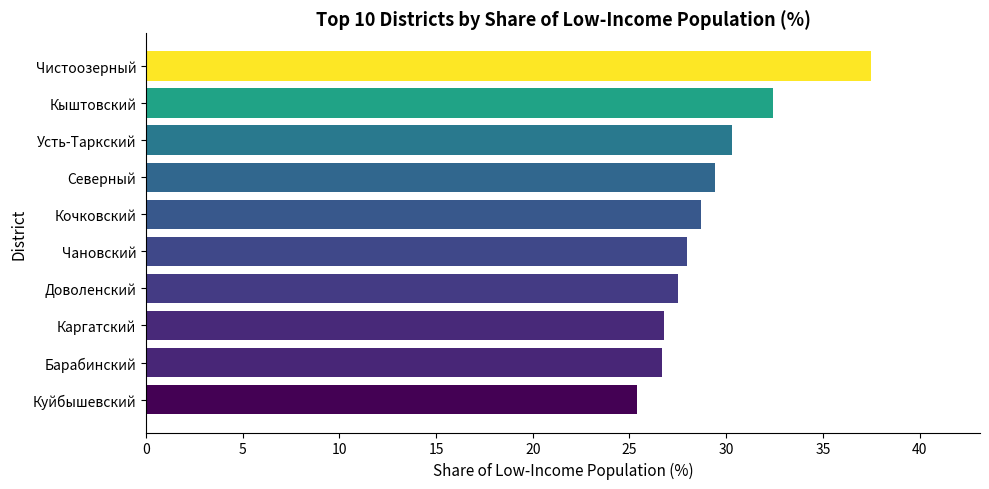

What is the difference between the values at Барабинский and Кыштовский?

5.7